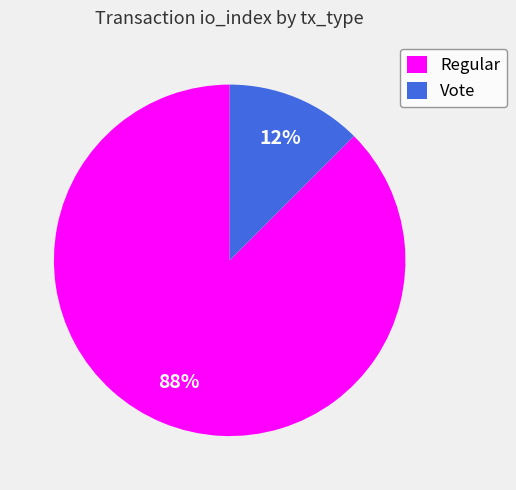

Which category has the biggest portion of the pie?

Regular